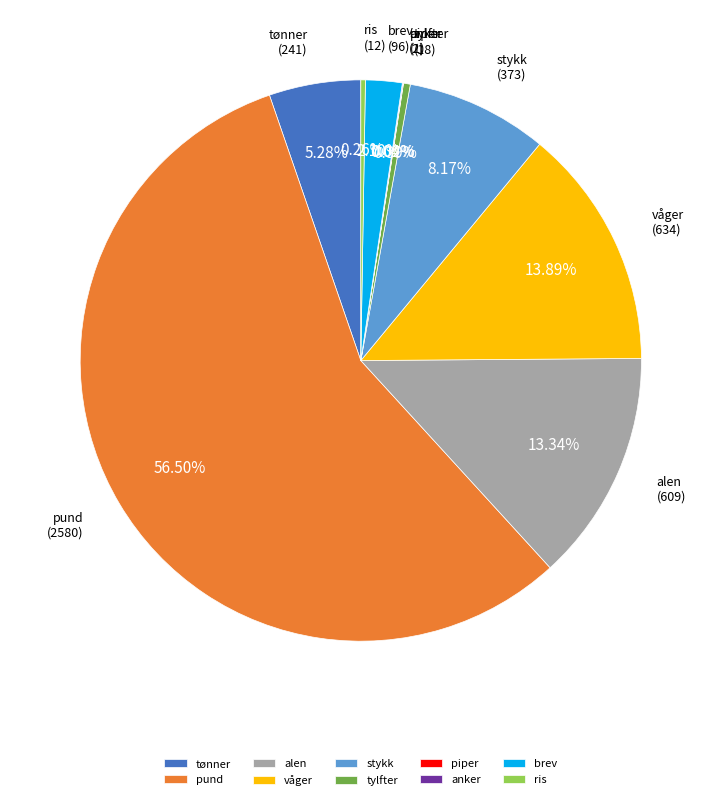

Combined, do pund and tylfter account for over 50%?

Yes